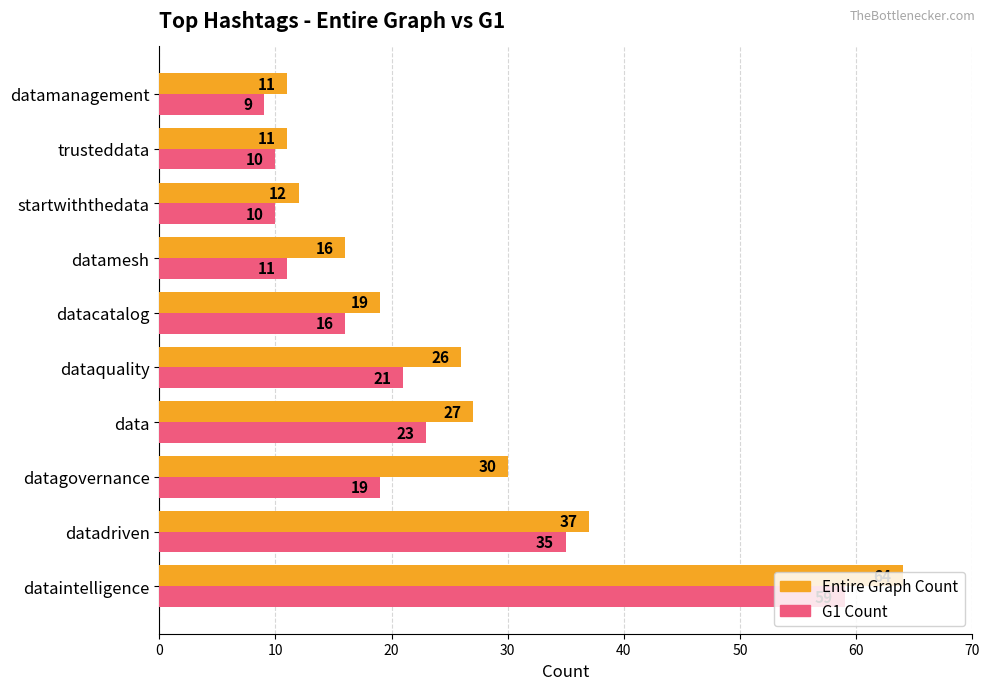

The G1 Count series shows 31 at dataquality. True or false?

False